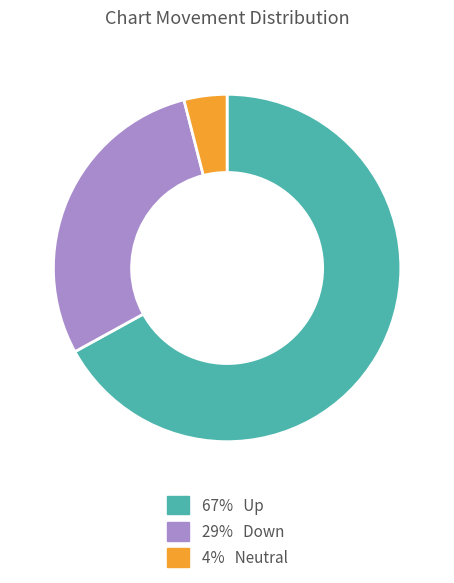

How many segments does this pie chart have?

3